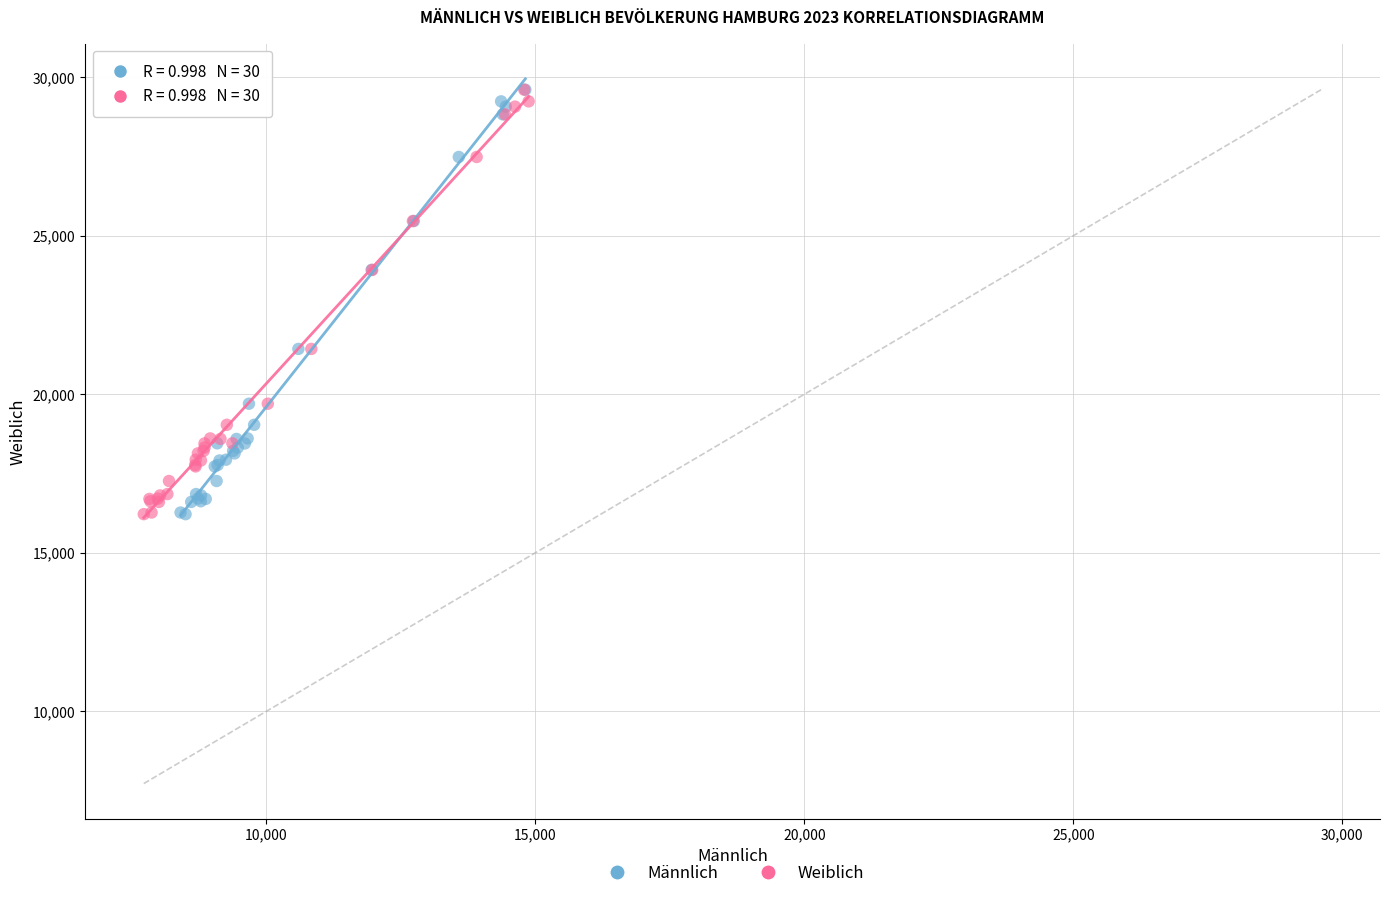

What are all the series names shown in the legend?

Männlich, Weiblich